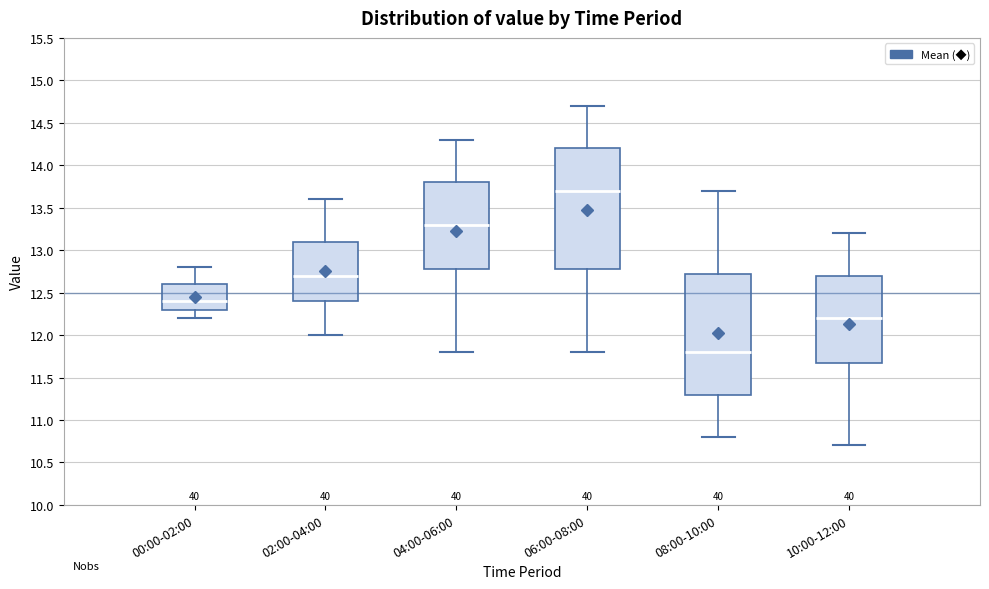

Where is the upper edge of the box for 06:00-08:00 on the y-axis? The values are not printed on the chart, so give them approximately, as read against the axis.

14.20